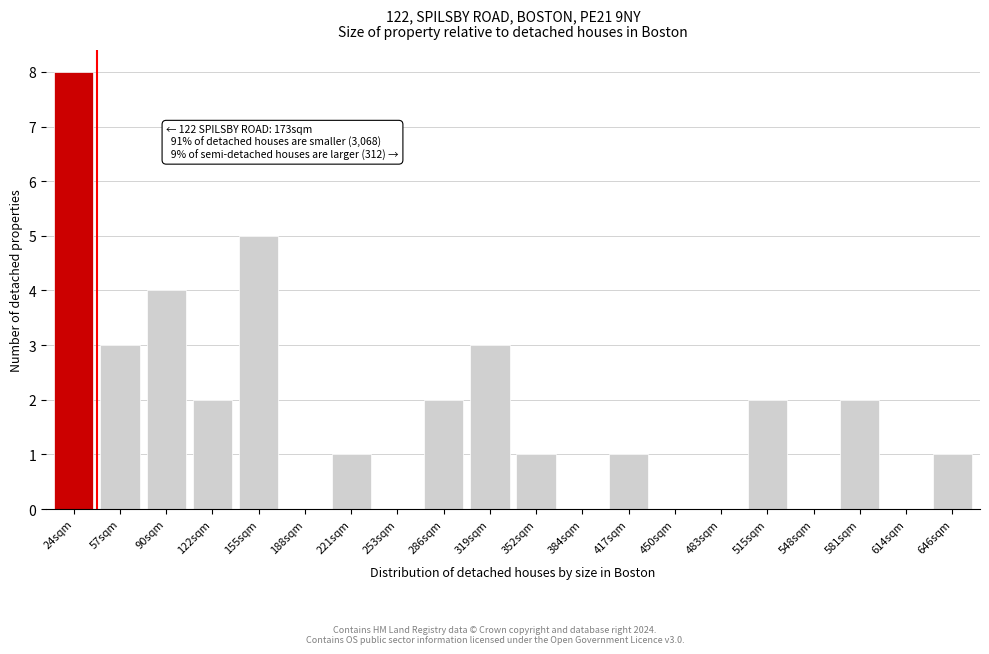

Reading right to left, transcribe all the data shown in this chart.

646sqm=1	614sqm=0	581sqm=2	548sqm=0	515sqm=2	483sqm=0	450sqm=0	417sqm=1	384sqm=0	352sqm=1	319sqm=3	286sqm=2	253sqm=0	221sqm=1	188sqm=0	155sqm=5	122sqm=2	90sqm=4	57sqm=3	24sqm=8